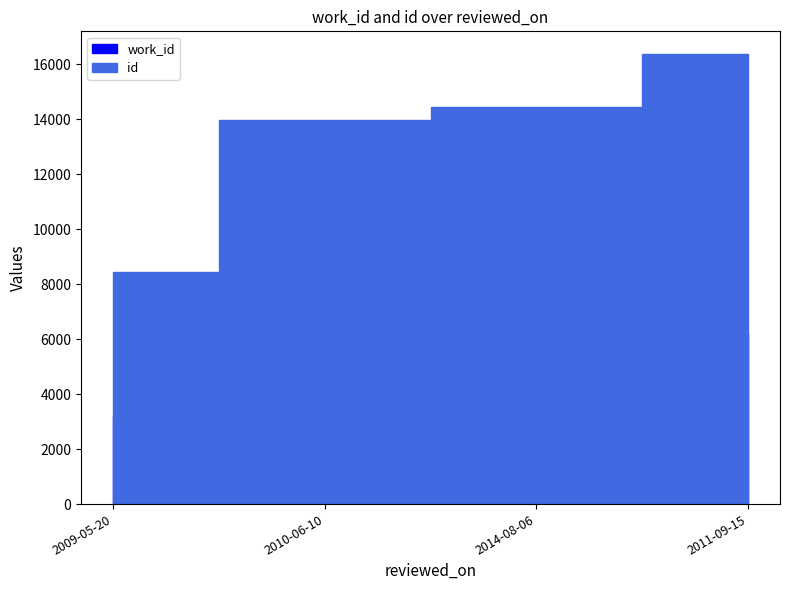

What is the total value across all series at 2014-08-06?

19811